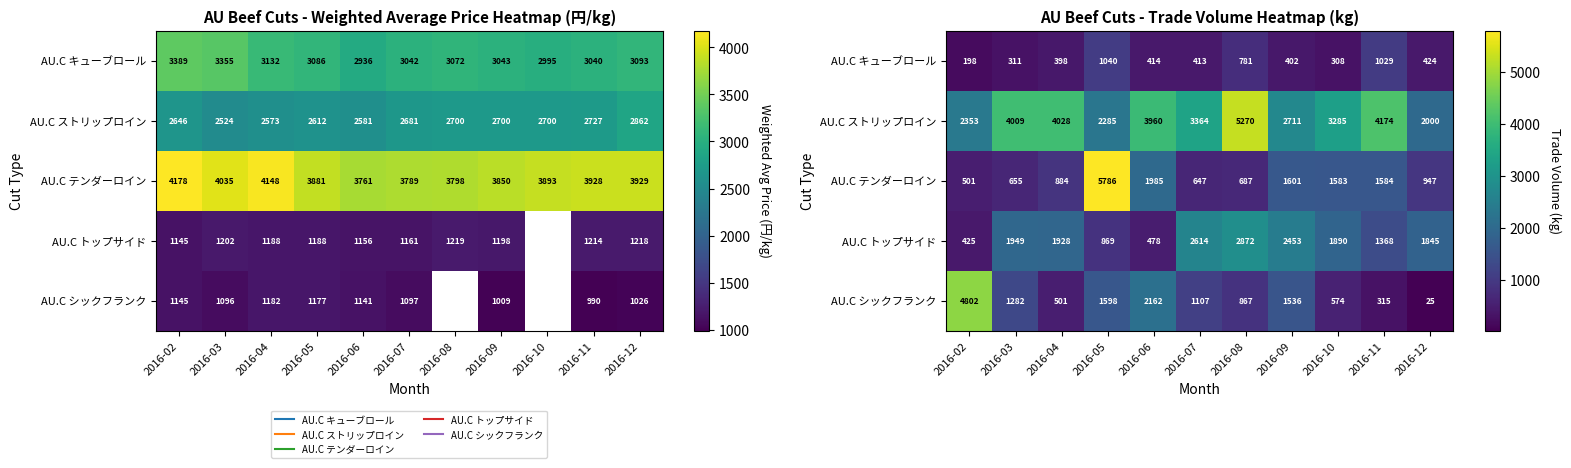

What is the difference between the maximum and second lowest values in the AU.C ストリップロイン series?

2985.0